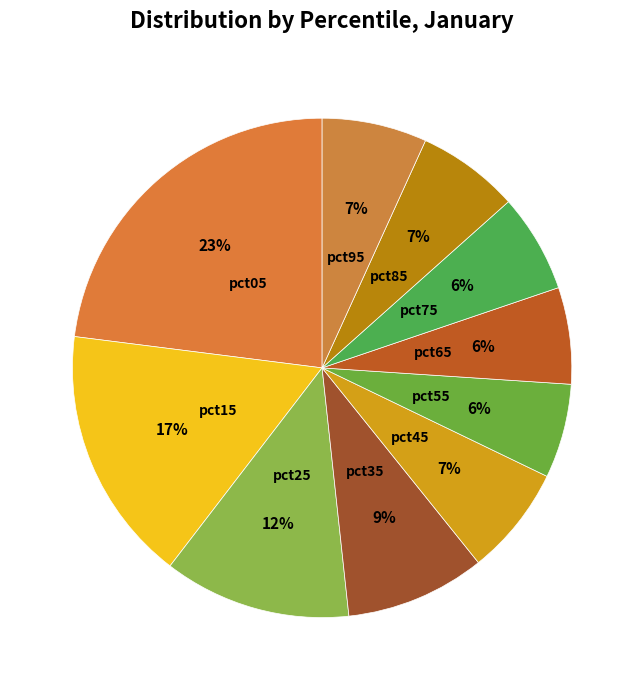

How many segments does this pie chart have?

10